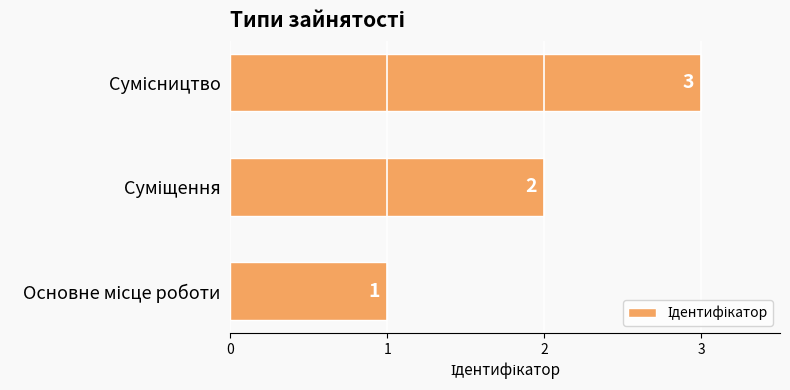

Does the chart contain any negative values?

No